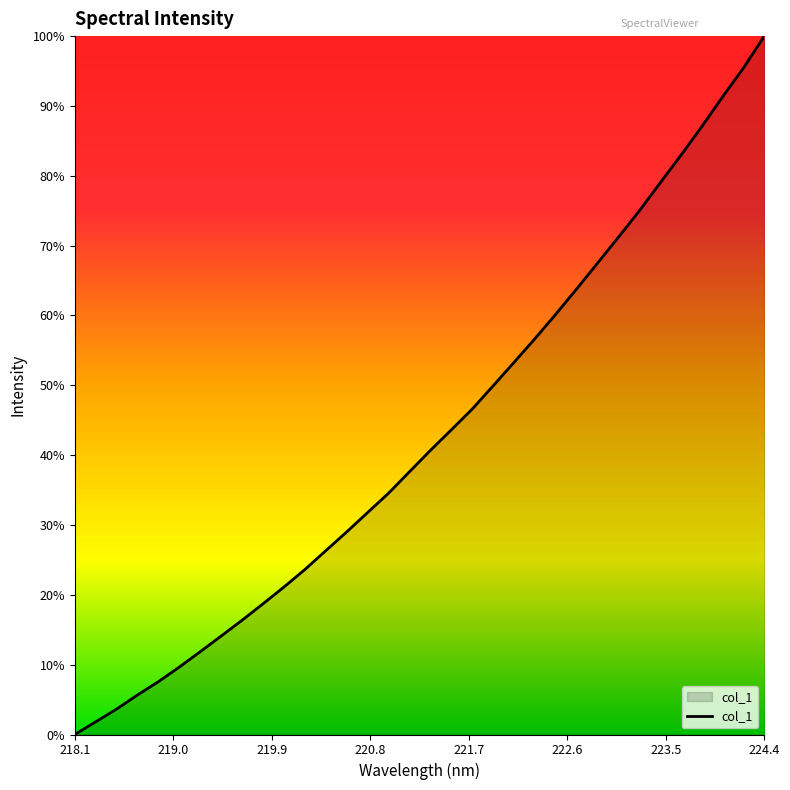

Is this an area chart (filled region under the line)?

Yes